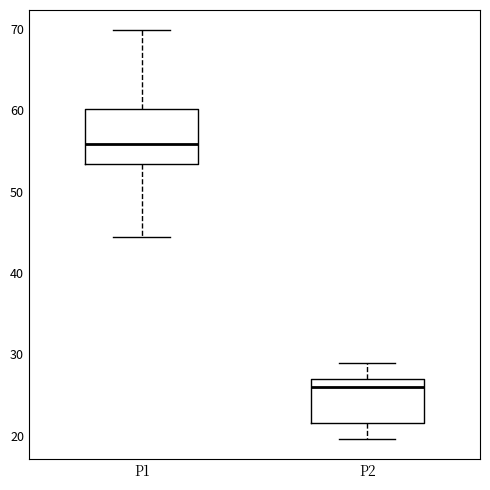

Which box's median line is the highest?

P1